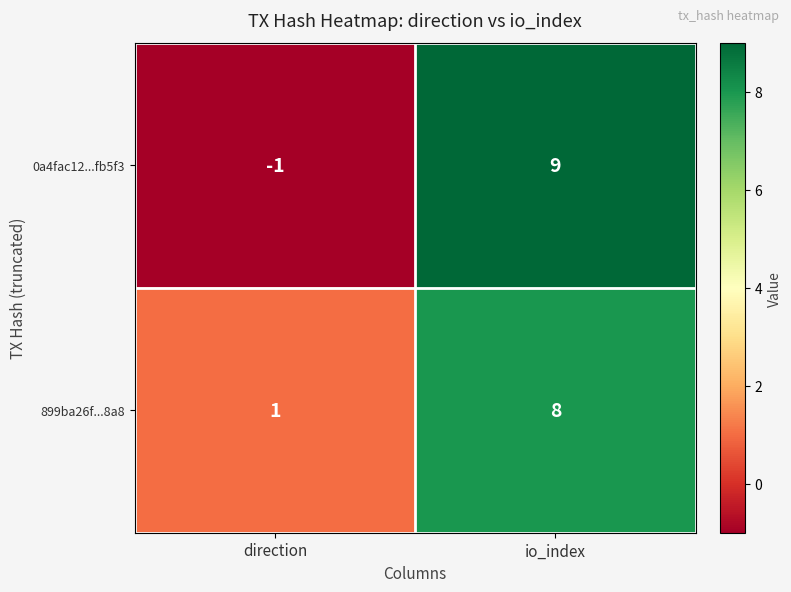

What is the highest value of the 899ba26f...8a8 series?

8